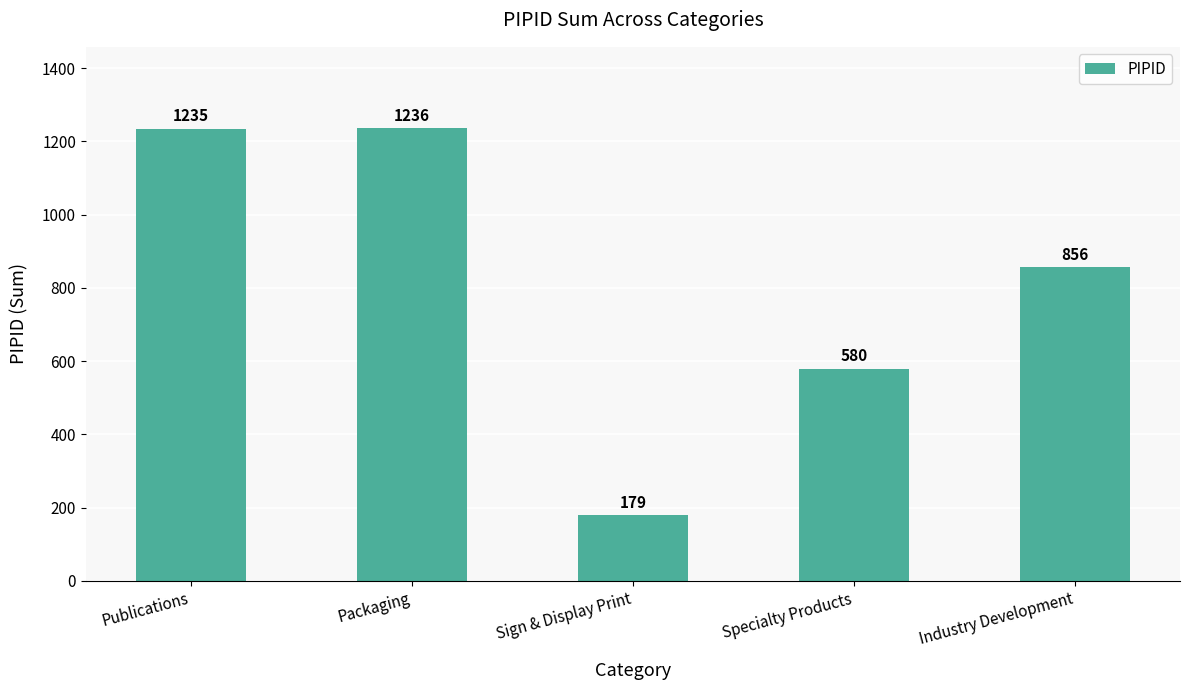

Reading right to left, extract all data points from this chart.

856	580	179	1236	1235